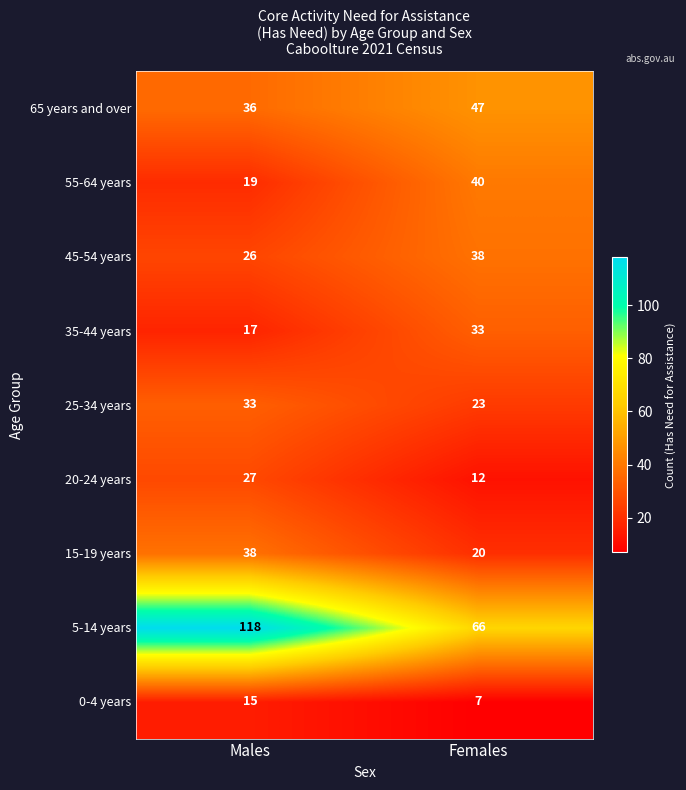

What value does the 35-44 years series have at Males, to the nearest 10?

20